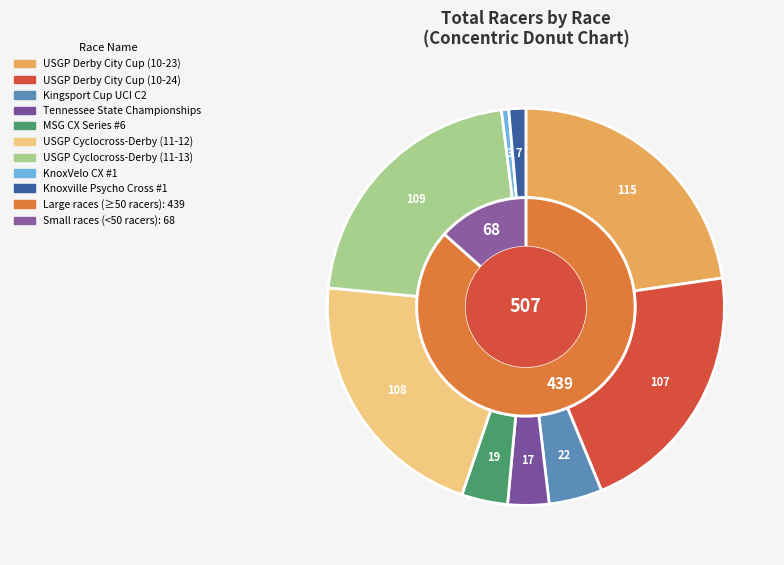

The USGP Derby City Cup (10-24) slice represents 16% of the pie. True or false?

False